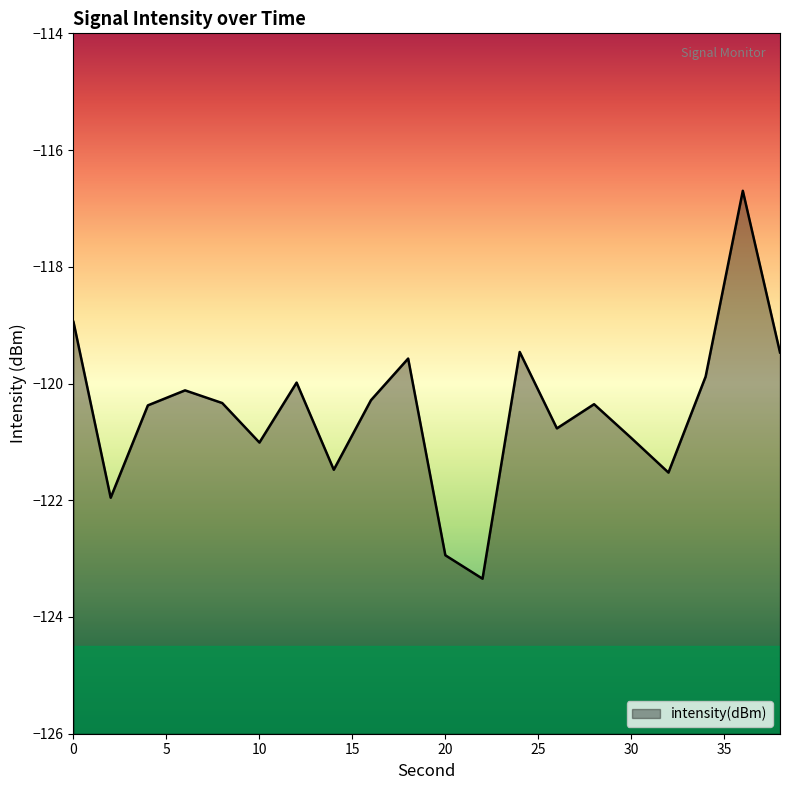

List the labels in order of value, smallest first.

22, 20, 2, 32, 14, 10, 30, 26, 4, 28, 8, 16, 6, 12, 34, 18, 38, 24, 0, 36